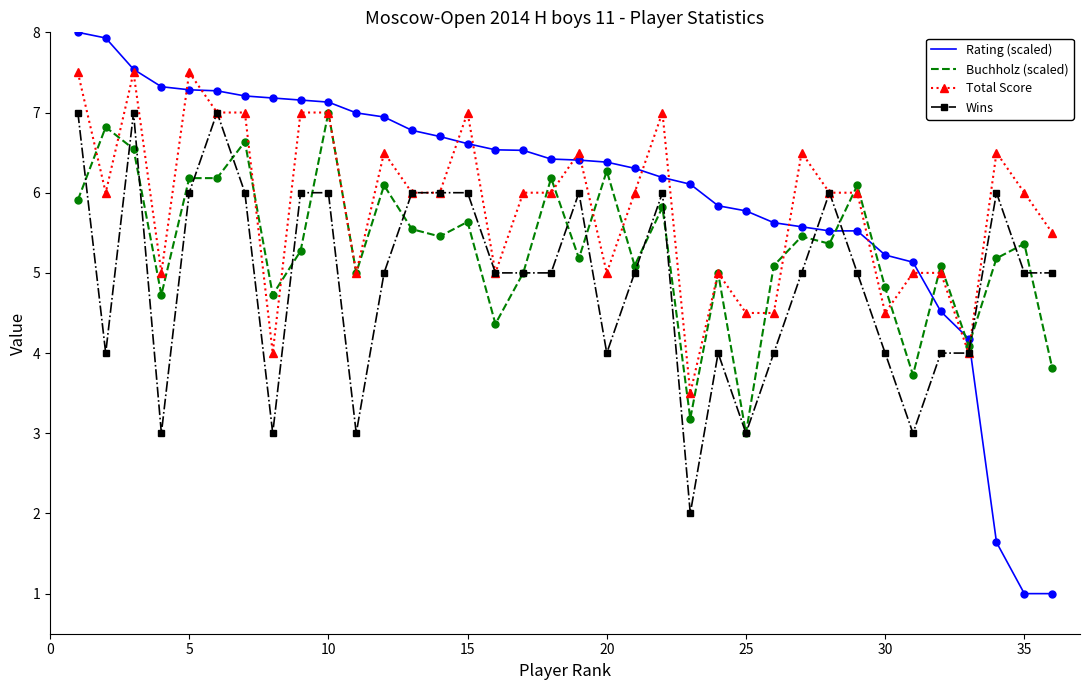

What is the greatest value displayed?

8.0